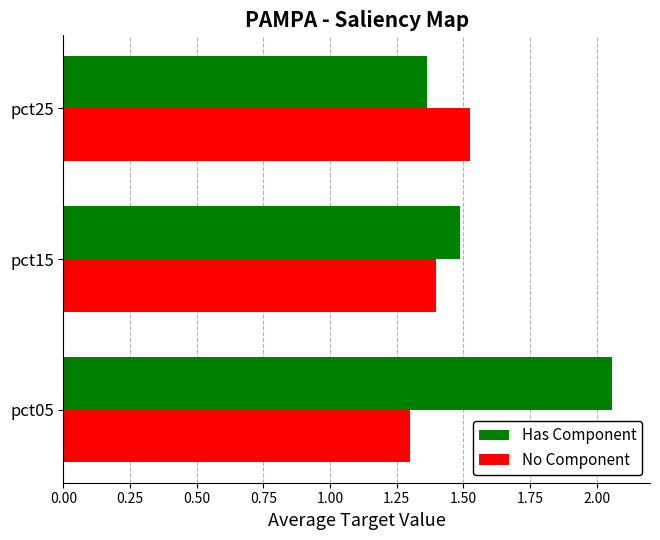

At how many categories does at least one series exceed 1?

3